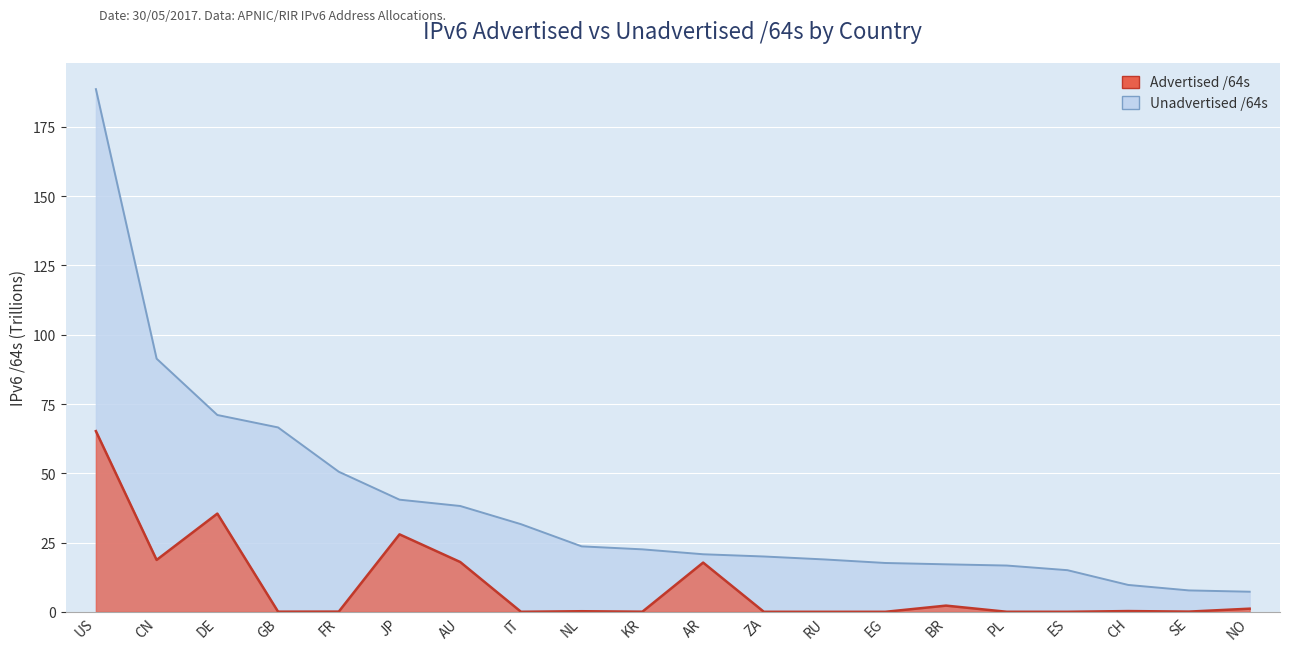

What position from the left is EG?

14